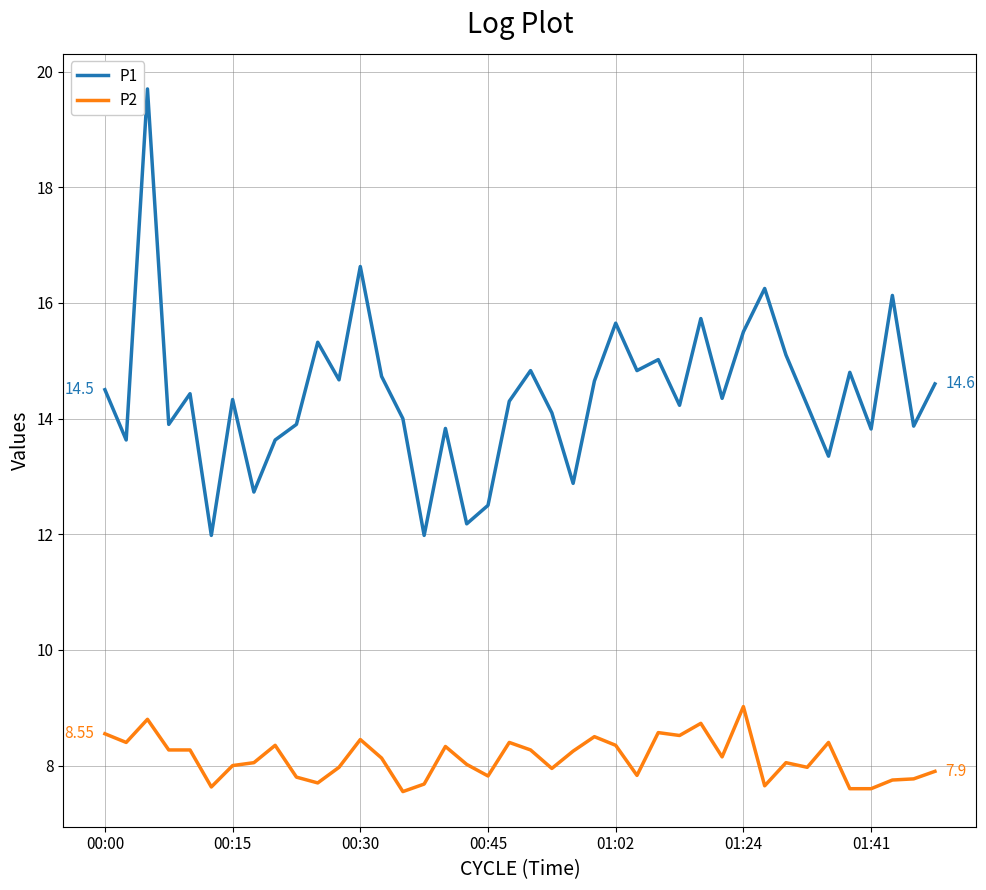

True or false: P1 and P2 intersect in this chart.

False